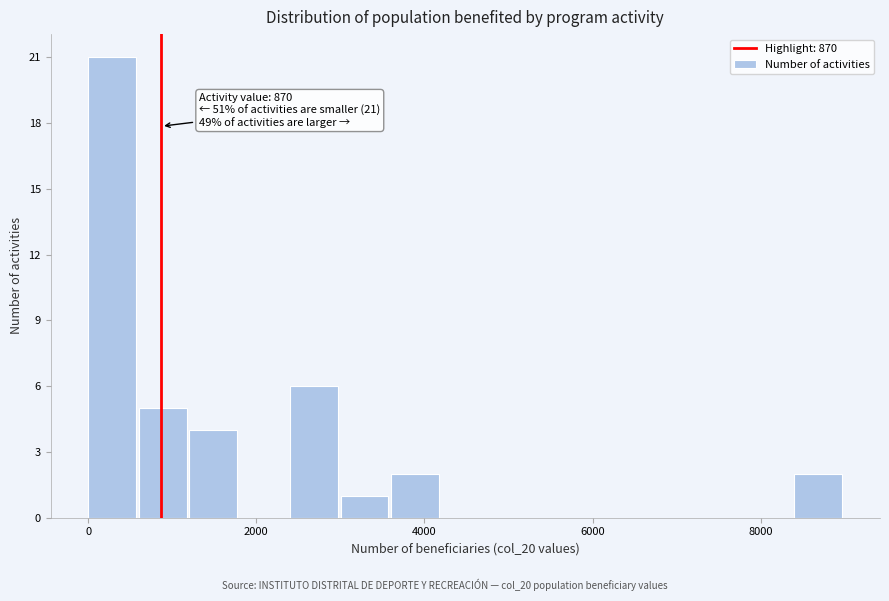

Around what value on the x-axis is the tallest bar? Give the approximate position of its centre, as read against the axis.

200